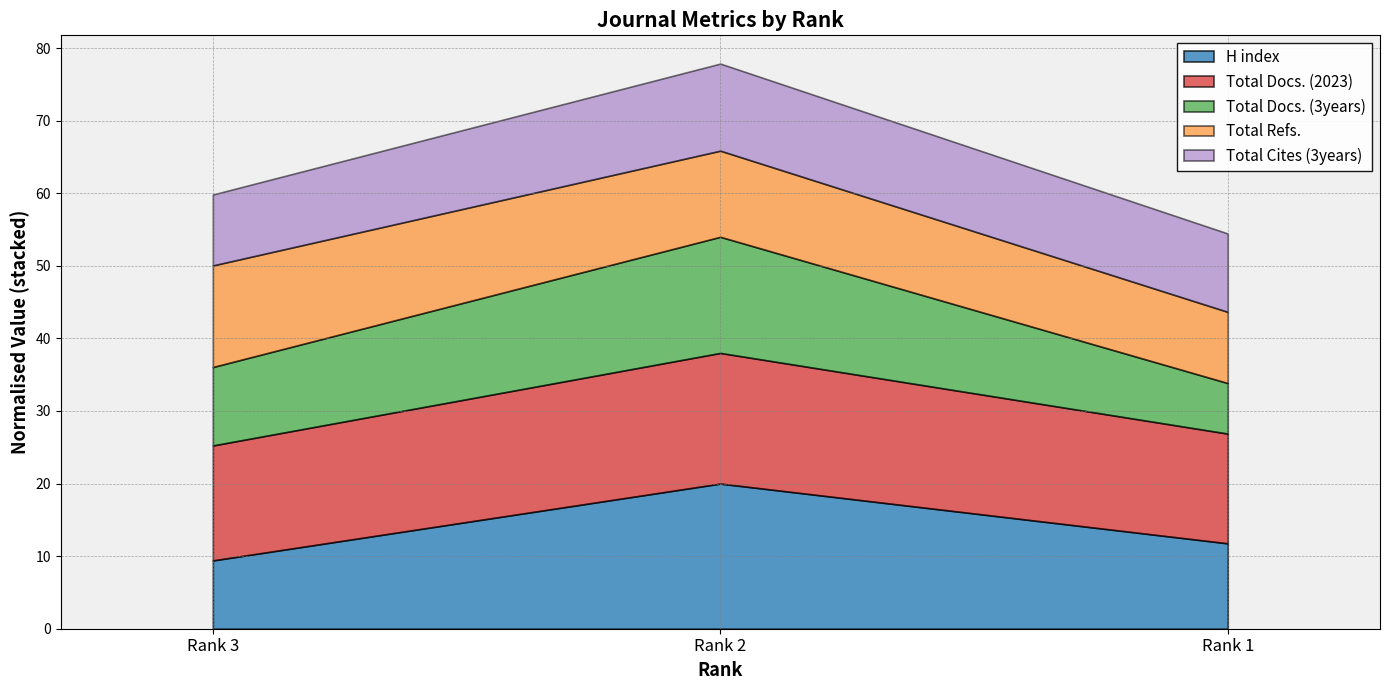

Which category has the highest value in the H index series?

Rank 2